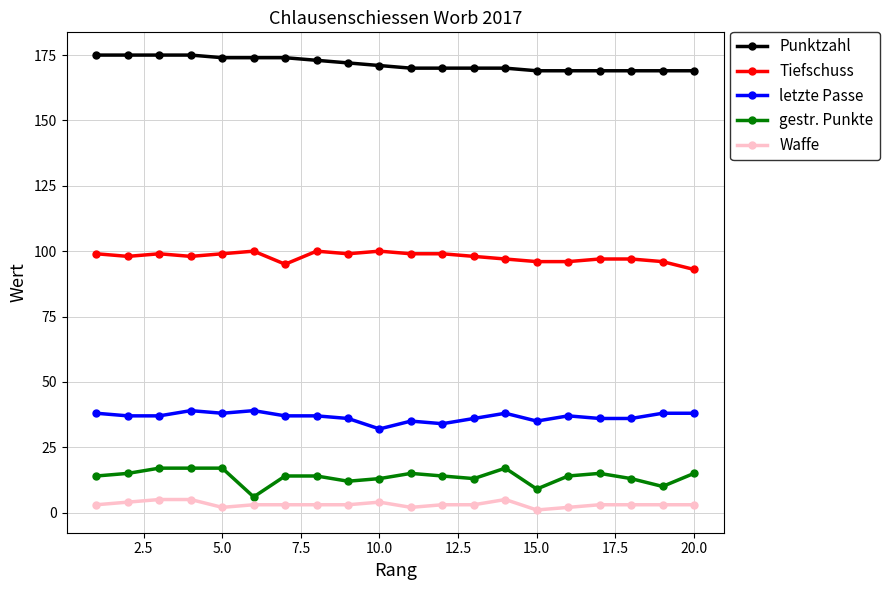

How many distinct data groups are displayed?

5